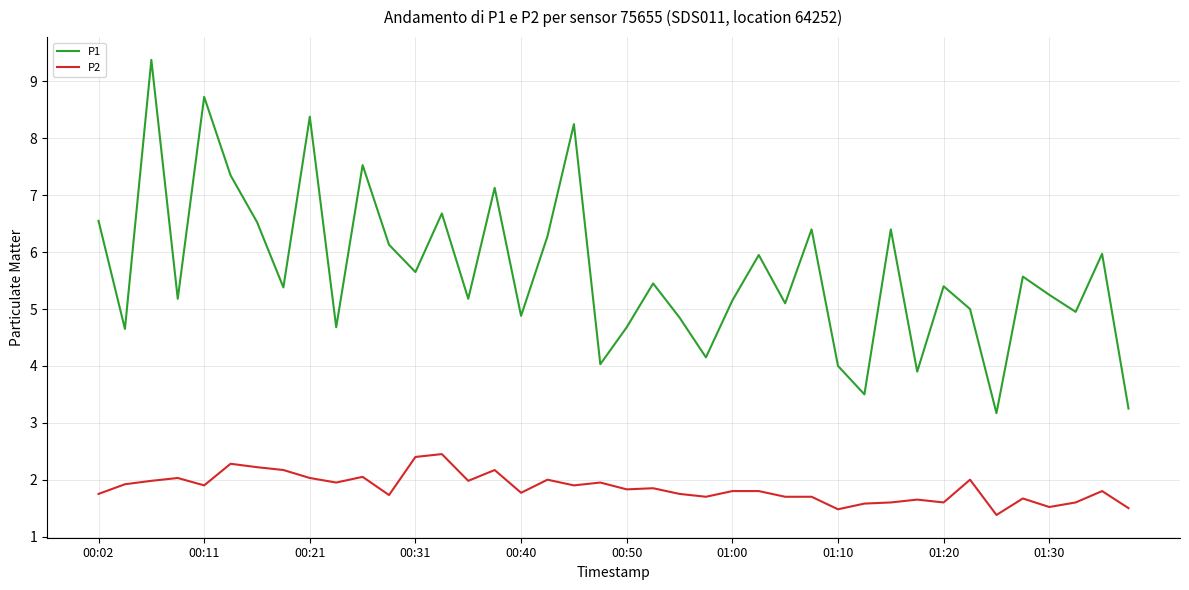

True or false: P2 and P1 intersect in this chart.

False